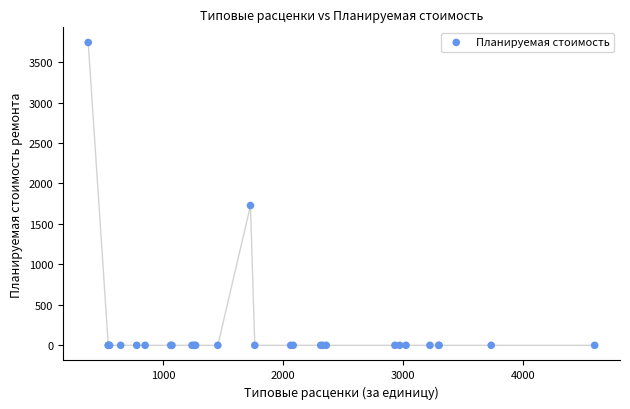

What Y value in the scatter plot is closest to 1871?

1727.4